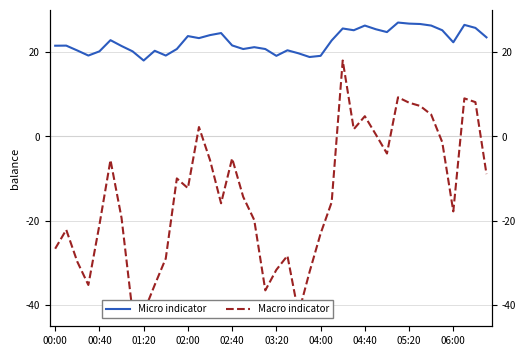

The Macro indicator series shows 12.9 at 38. True or false?

False